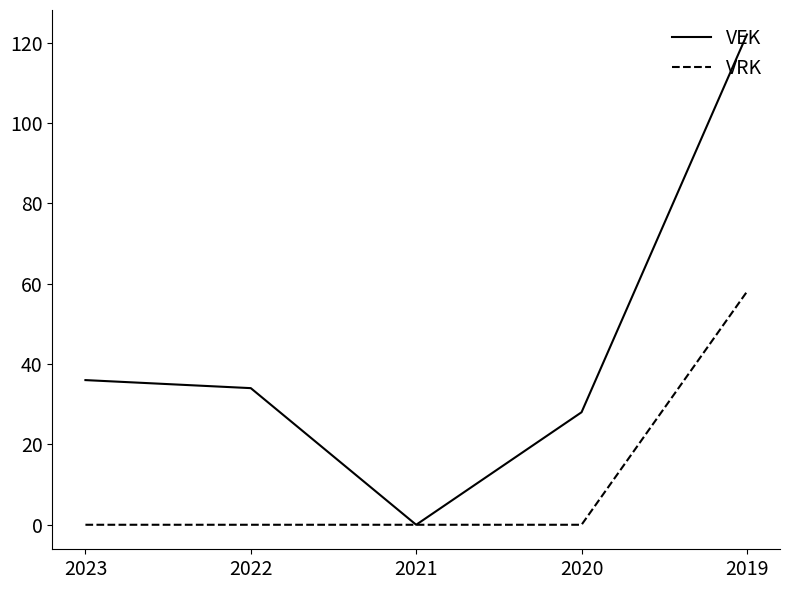

What is the total value across all series at 2019?

180